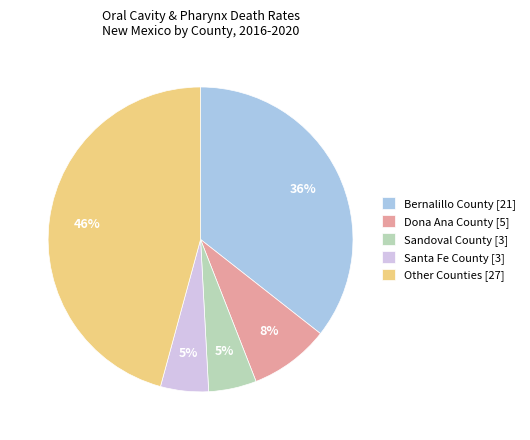

To the nearest percent, what is the difference between the largest and smallest slice percentages?

41%